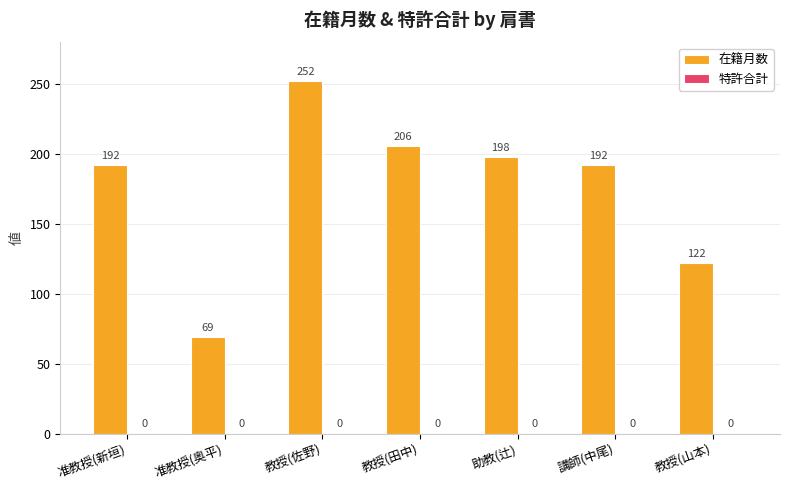

Between 教授(田中) and 助教(辻), which is larger?

教授(田中)